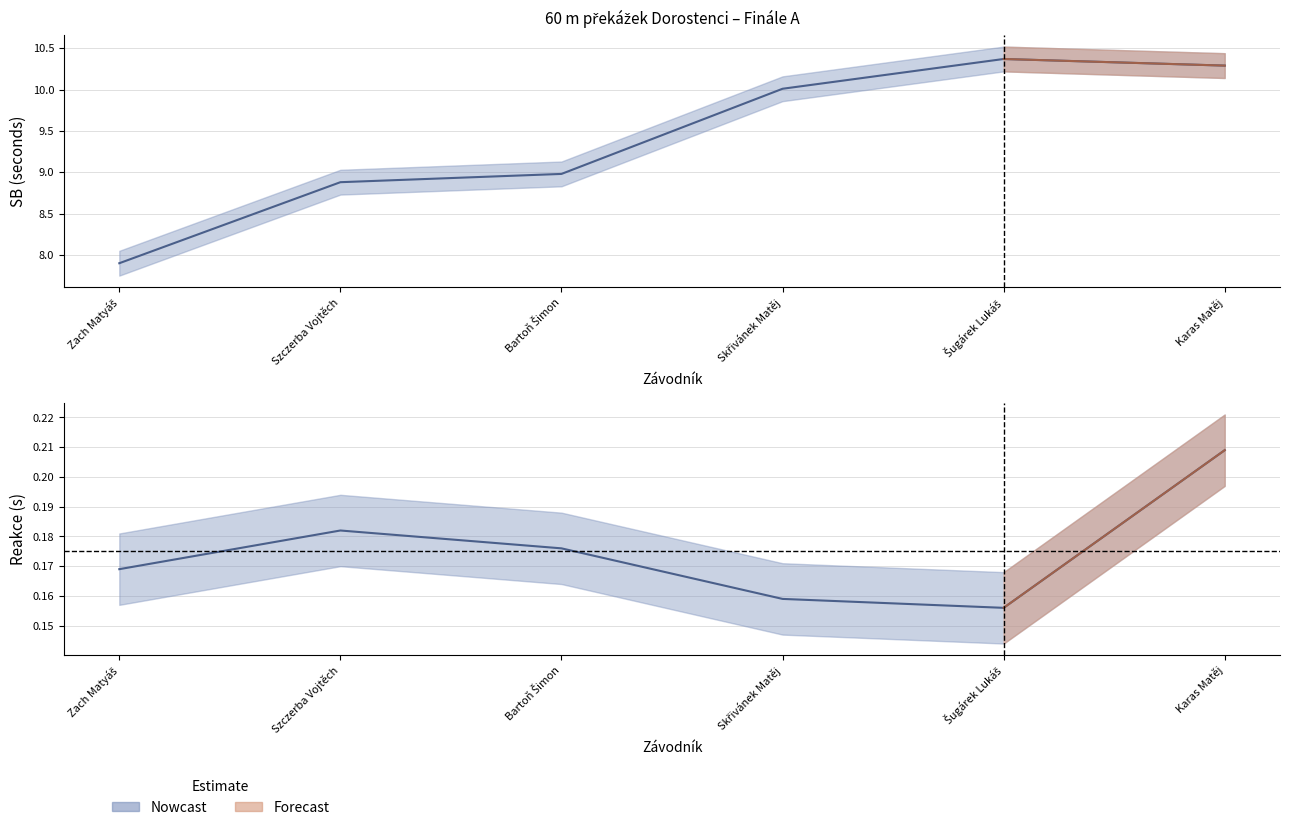

How many values in the SB series exceed 10?

3